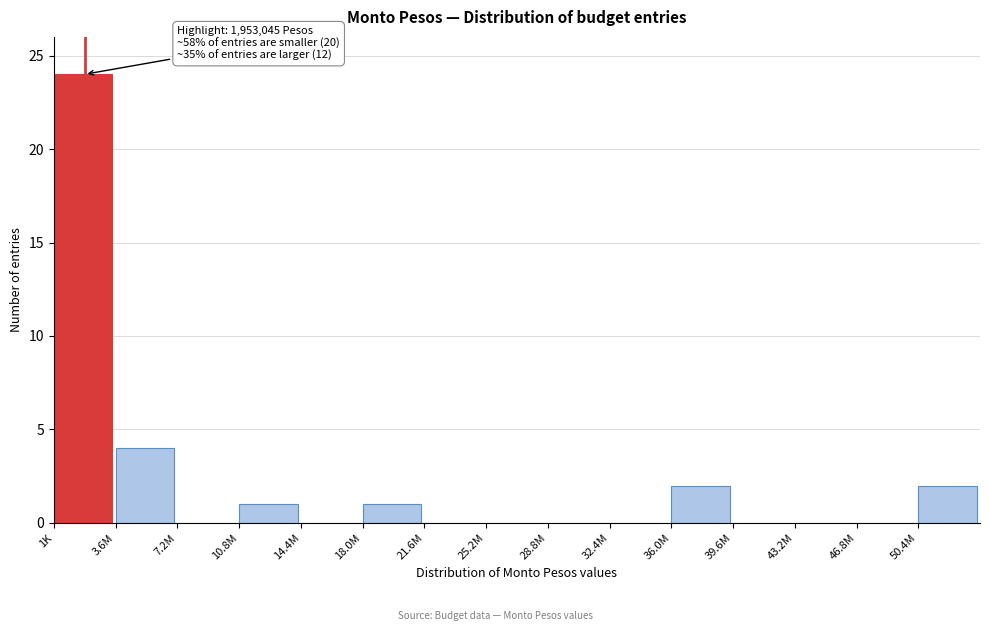

Reading left to right, what are all the values shown in this chart?

1K=24	3.6M=4	7.2M=0	10.8M=1	14.4M=0	18.0M=1	21.6M=0	25.2M=0	28.8M=0	32.4M=0	36.0M=2	39.6M=0	43.2M=0	46.8M=0	50.4M=2